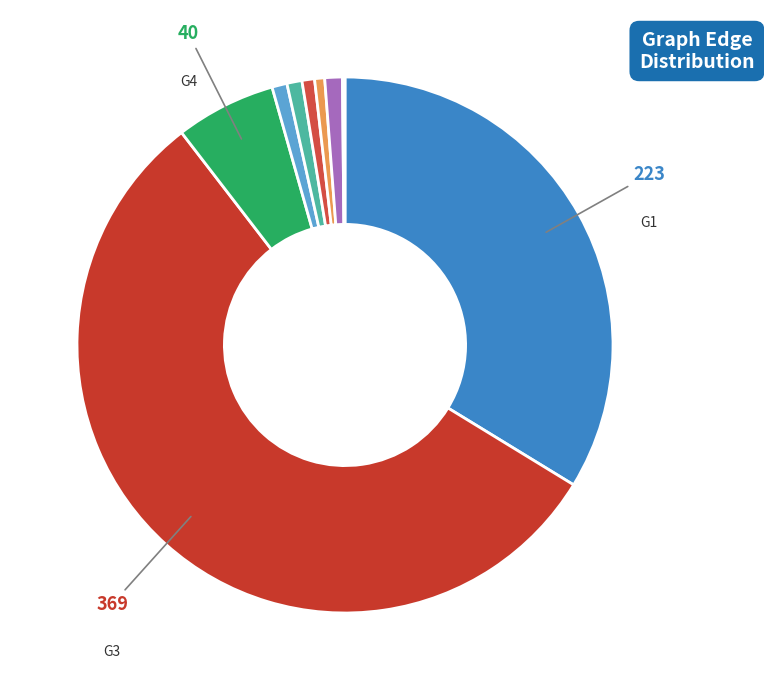

What is the largest slice in the pie chart?

G3